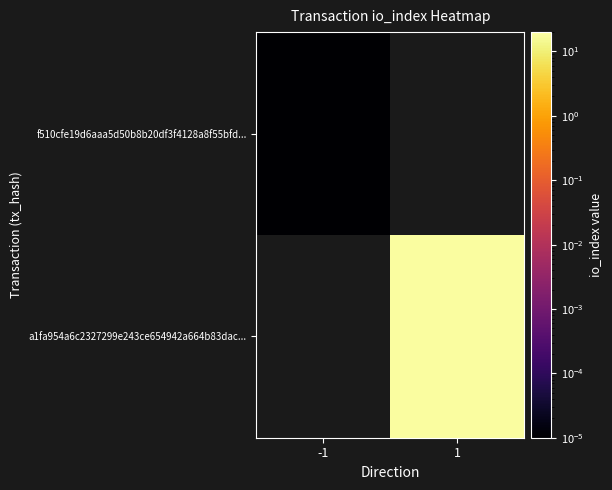

List the series in order of their overall mean, lowest first.

f510cfe19d6aaa5d50b8b20df3f4128a8f55bfd..., a1fa954a6c2327299e243ce654942a664b83dac...